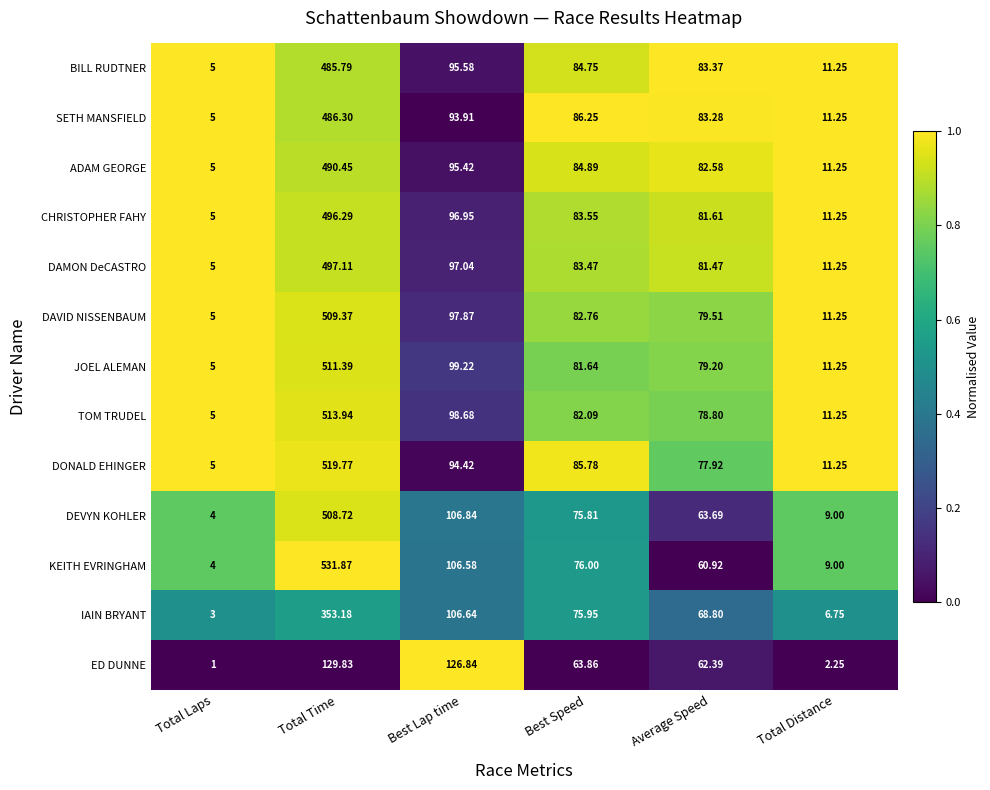

Between Best Speed and Average Speed, which series saw the biggest shift?

KEITH EVRINGHAM